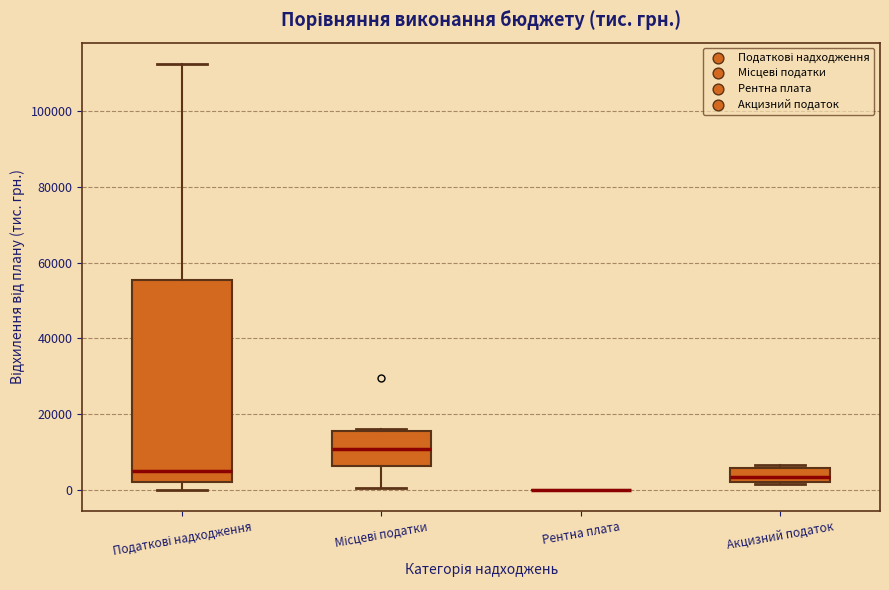

Where is the lower edge of the box for Акцизний податок on the y-axis? The values are not printed on the chart, so give them approximately, as read against the axis.

2000